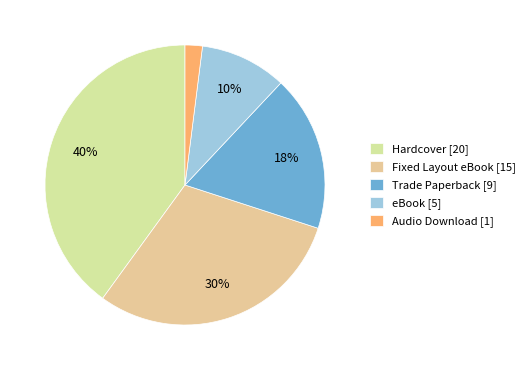

Which slice is the largest?

Hardcover [20]